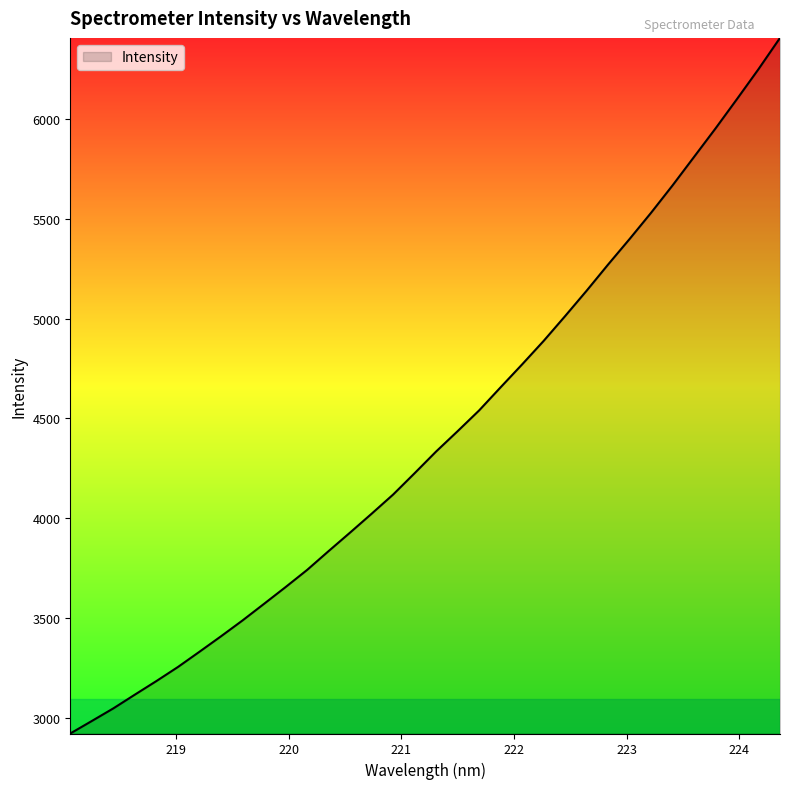

What is the maximum value shown in the chart?

6405.2